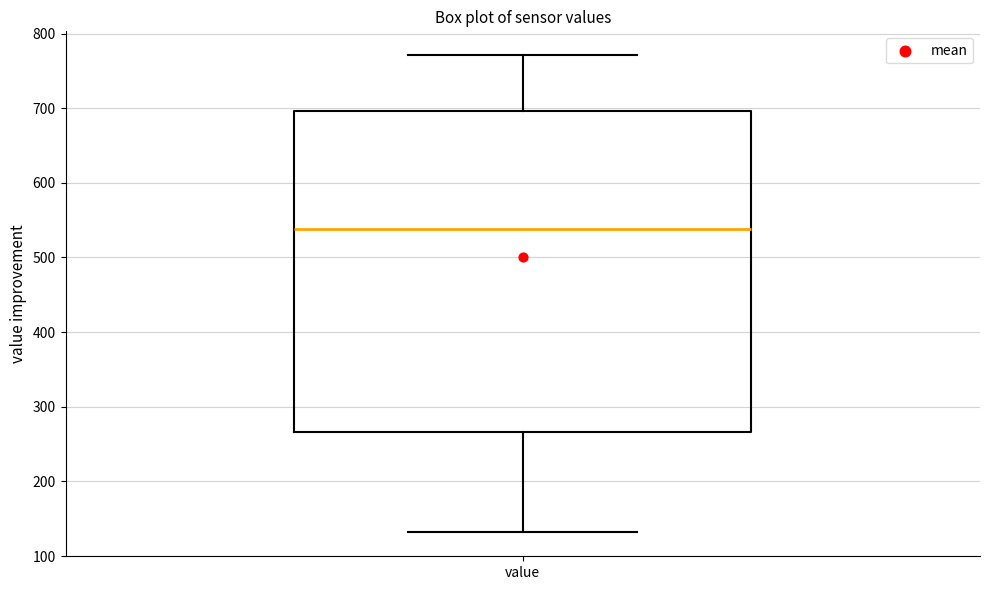

Where does the median line of the box for value sit on the y-axis? The values are not printed on the chart, so give them approximately, as read against the axis.

540